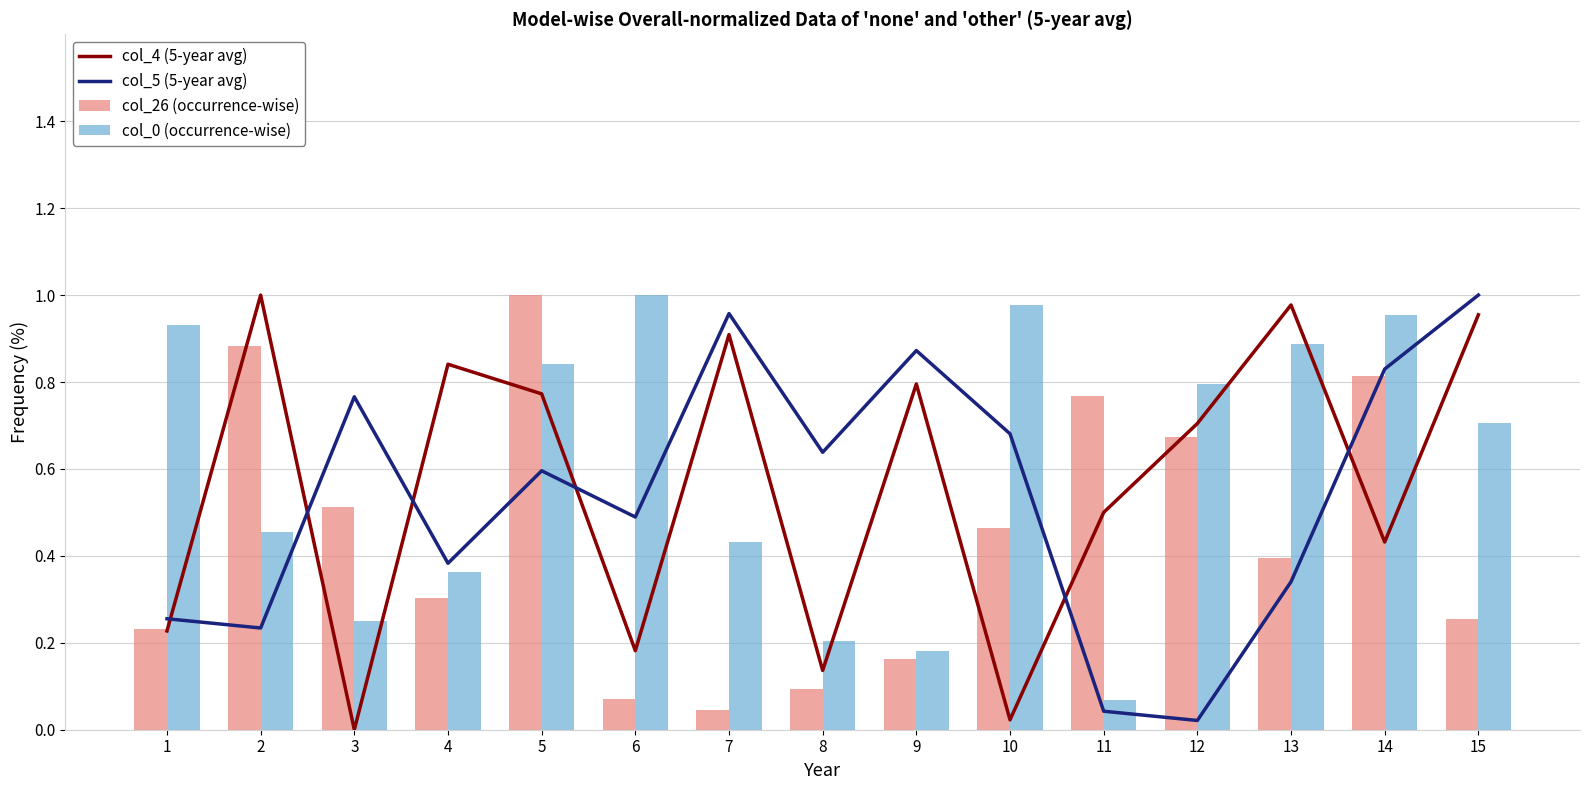

Which series changed the most between 5 and 10?

col_4 (5-year avg)